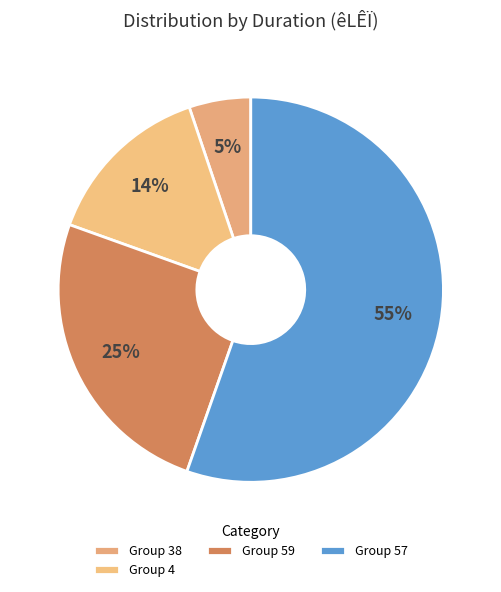

How many slices are in this pie chart?

4